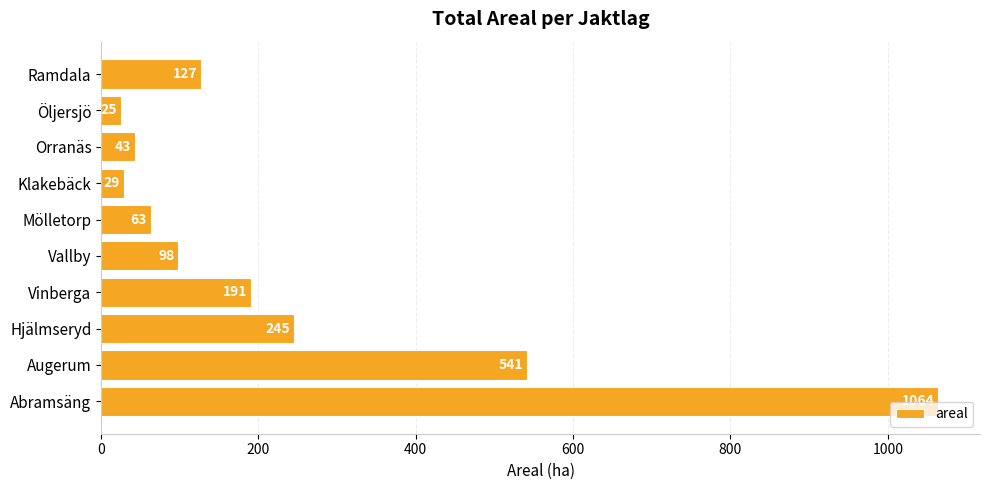

Approximately how many times larger is the value at Abramsäng compared to Öljersjö?

42.6